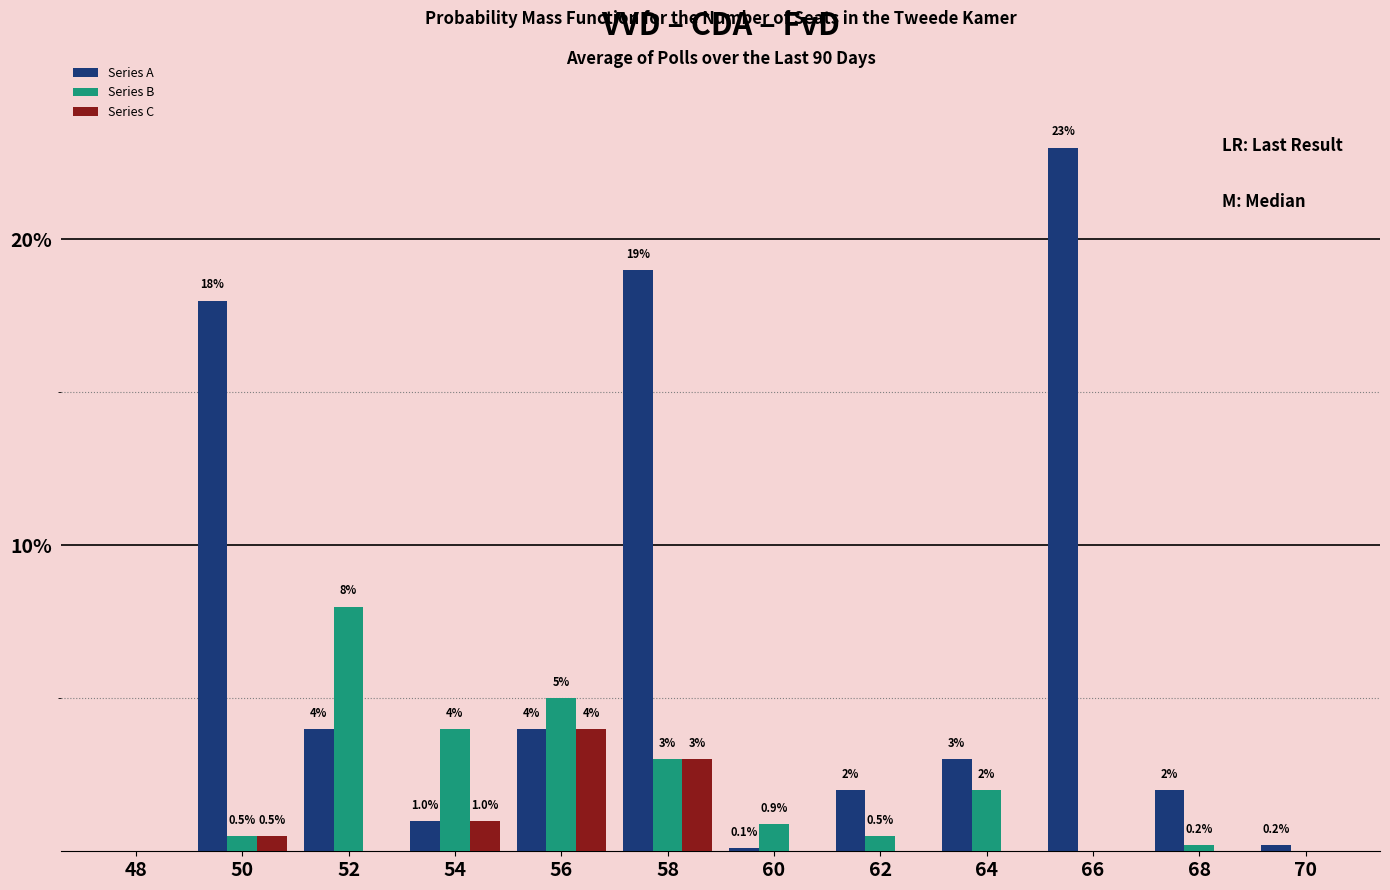

The value of Series C at 54 is 1.0. True or false?

True